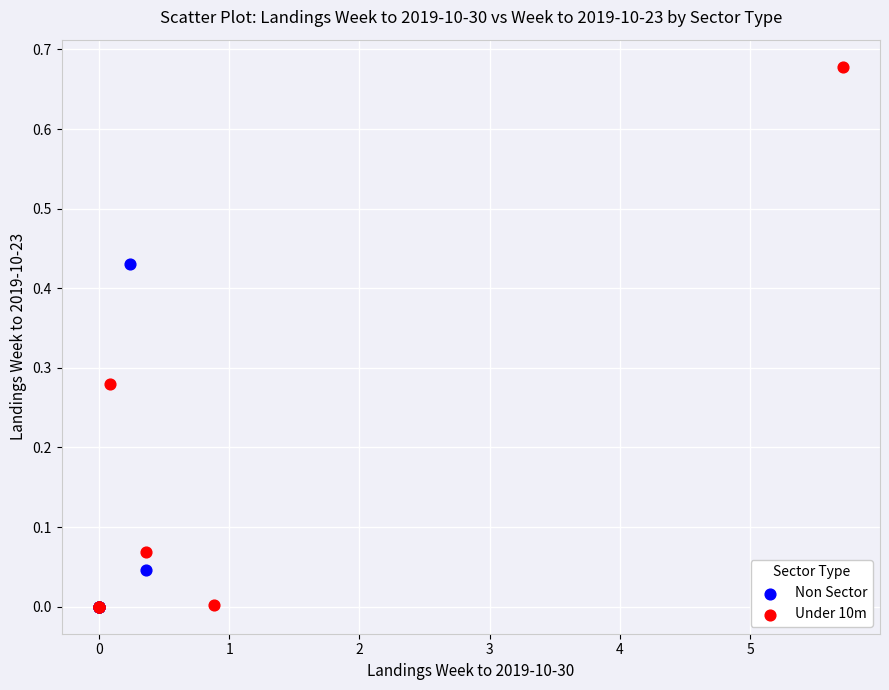

Which series contains the highest Y value?

Under 10m